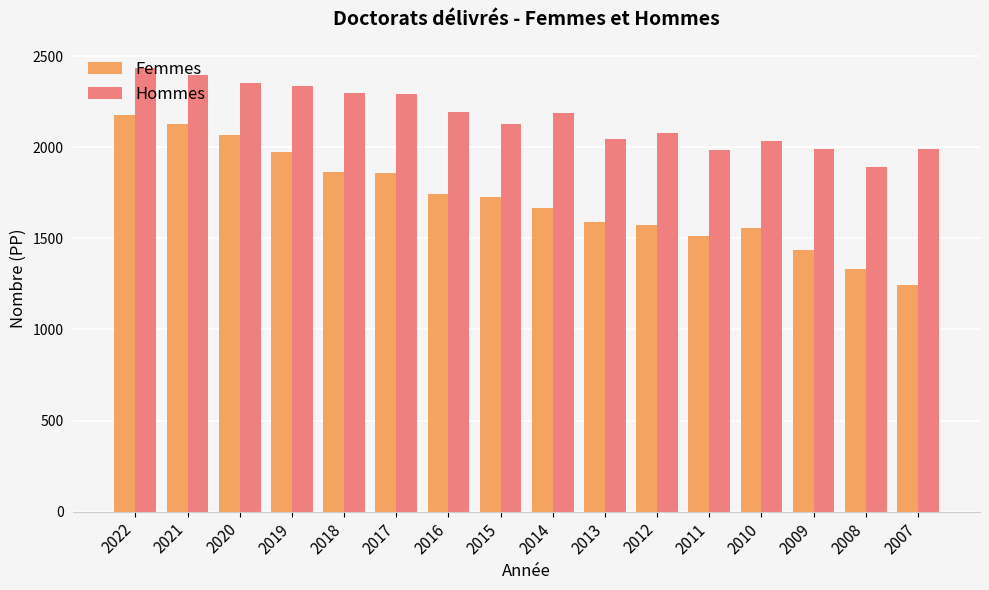

Is the value of Hommes at 2014 greater than the value of Femmes at 2012?

Yes